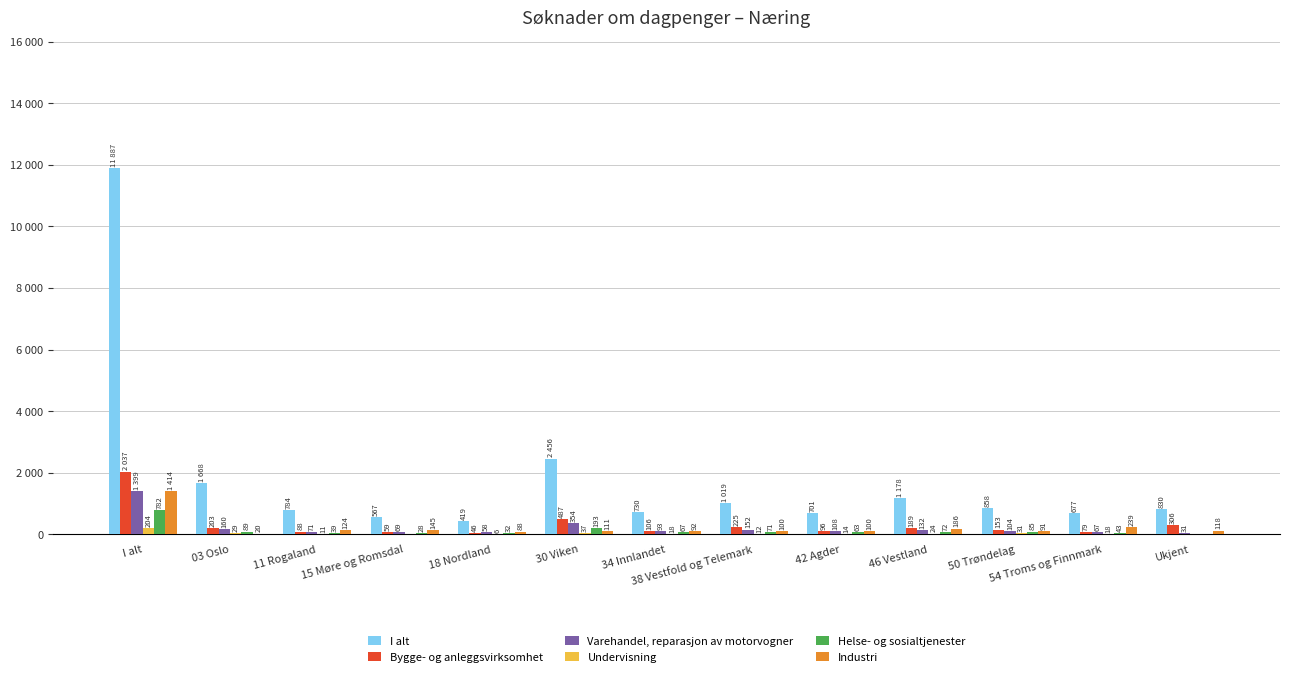

What is the label of the 7th bar from the left?

34 Innlandet